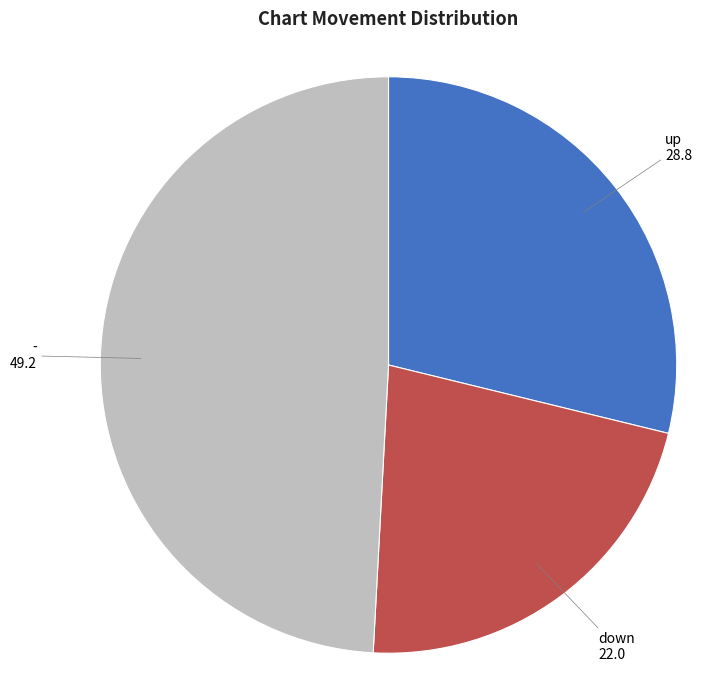

Is - the majority of the pie?

No